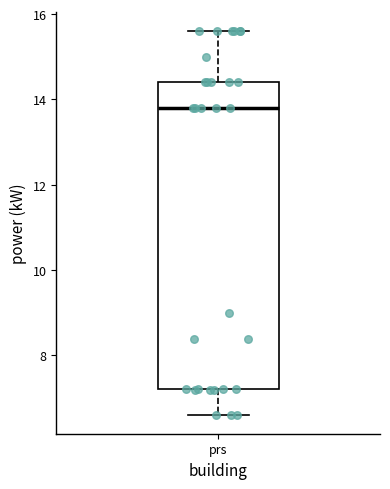

Where is the upper edge of the box for prs on the y-axis? The values are not printed on the chart, so give them approximately, as read against the axis.

14.4